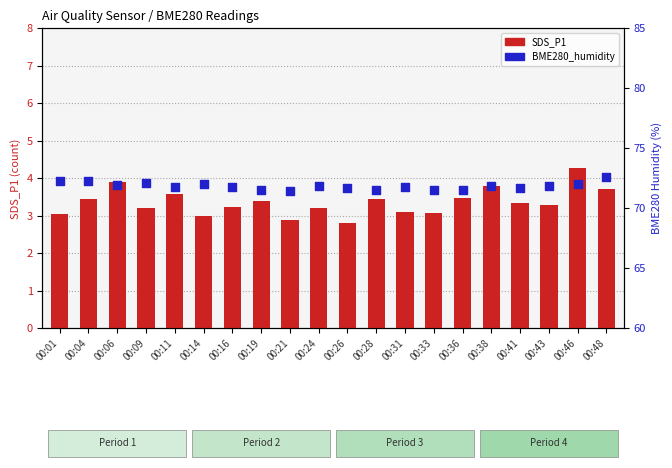

Is the value of SDS_P1 at 00:01 greater than the value of BME280_humidity at 00:36?

No